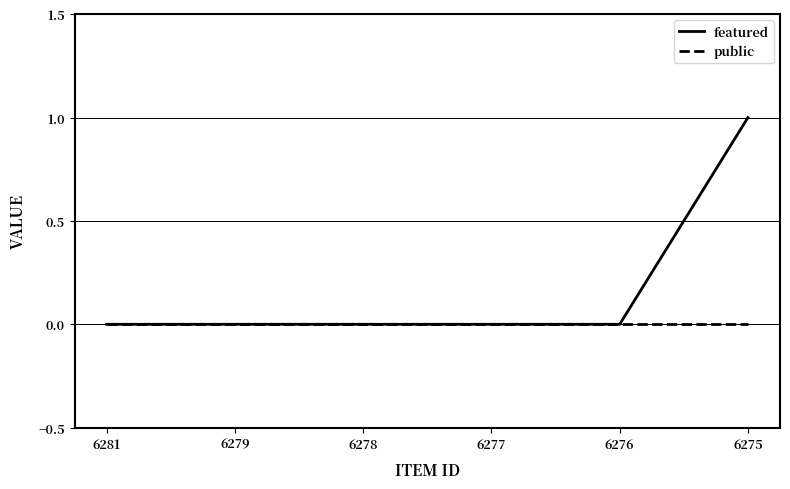

Between 6276 and 6275, which series saw the biggest shift?

featured